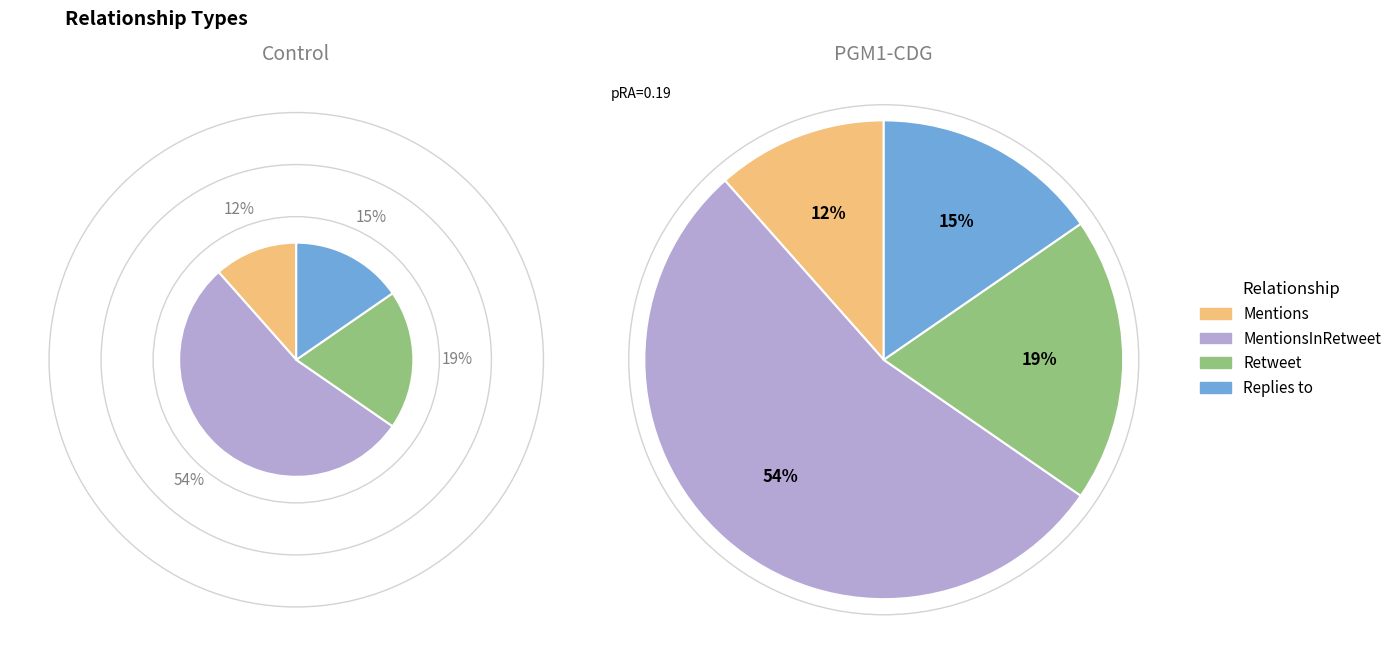

What is the majority slice?

MentionsInRetweet